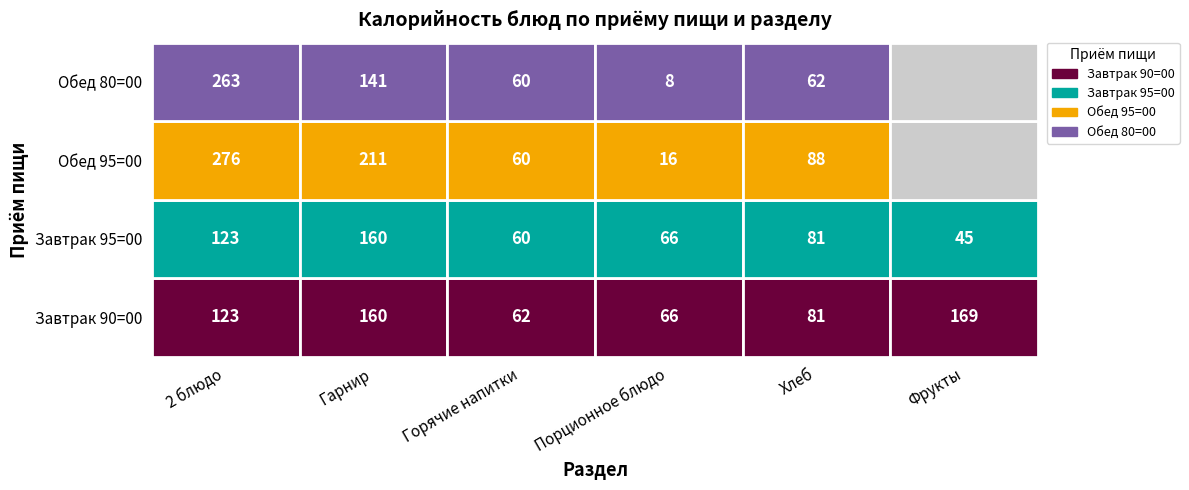

The Обед 95=00 series shows 16 at Обед 80=00. True or false?

True